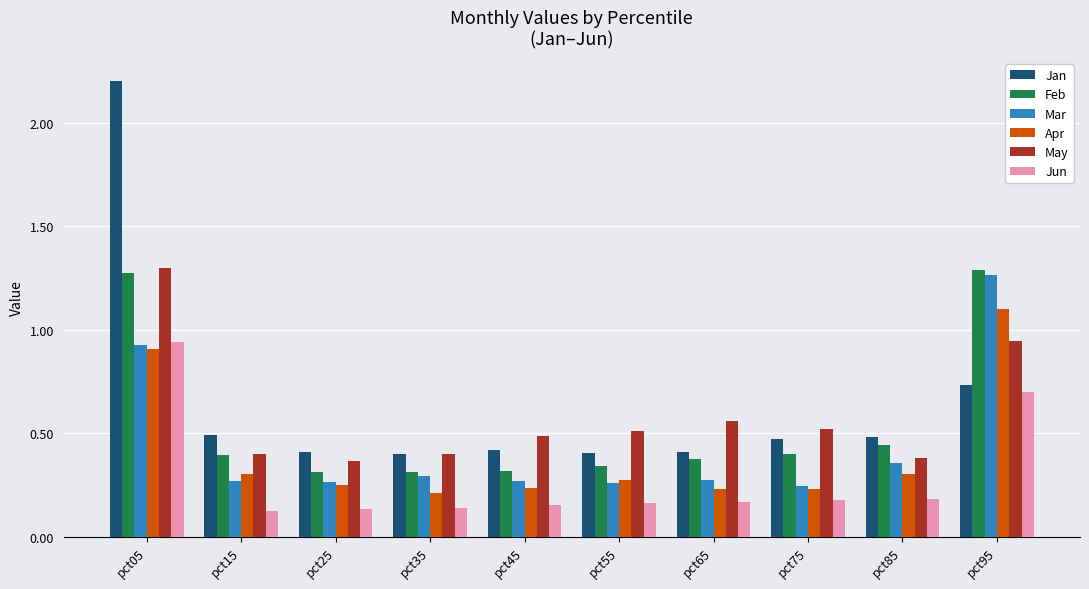

What is the total value across all series at pct65?

2.0